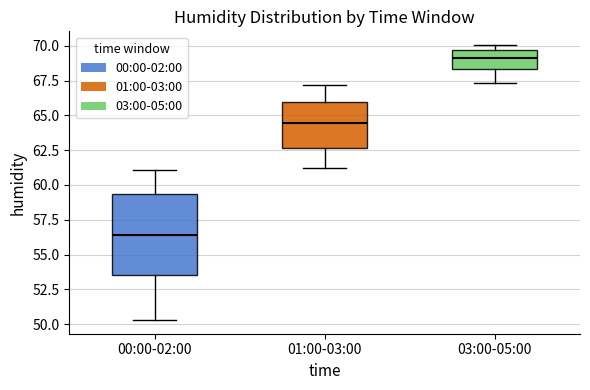

Where does the lower whisker of the box for 01:00-03:00 end on the y-axis? The values are not printed on the chart, so give them approximately, as read against the axis.

61.5